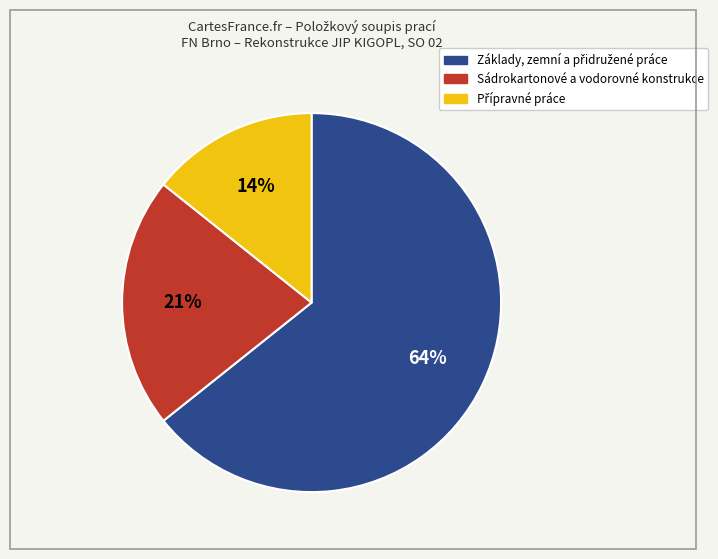

How many segments does this pie chart have?

3